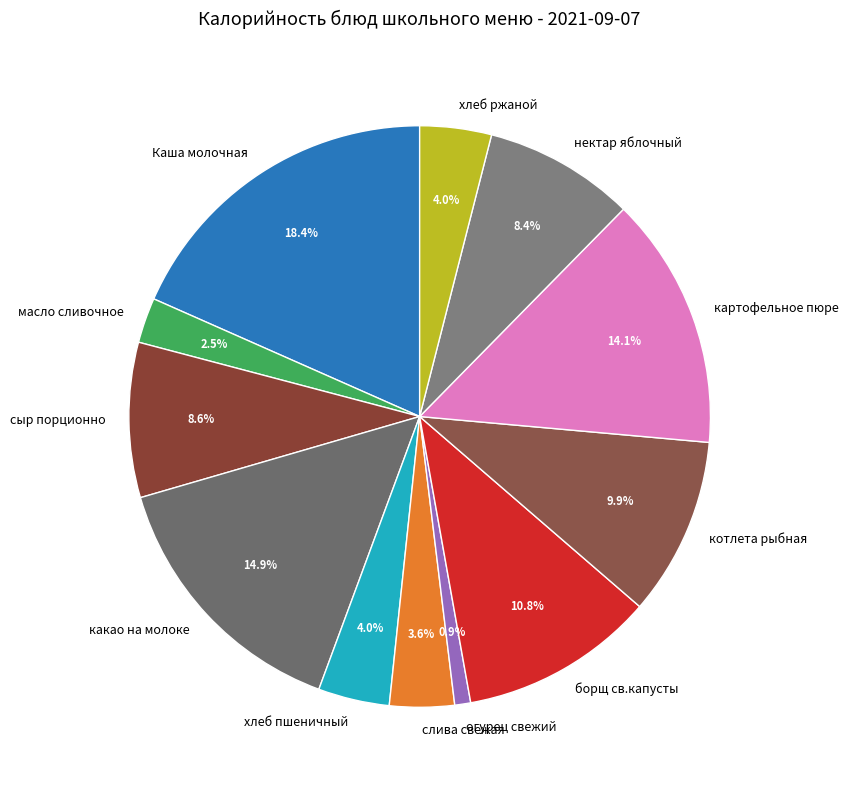

Which slice is the smallest?

огурец свежий